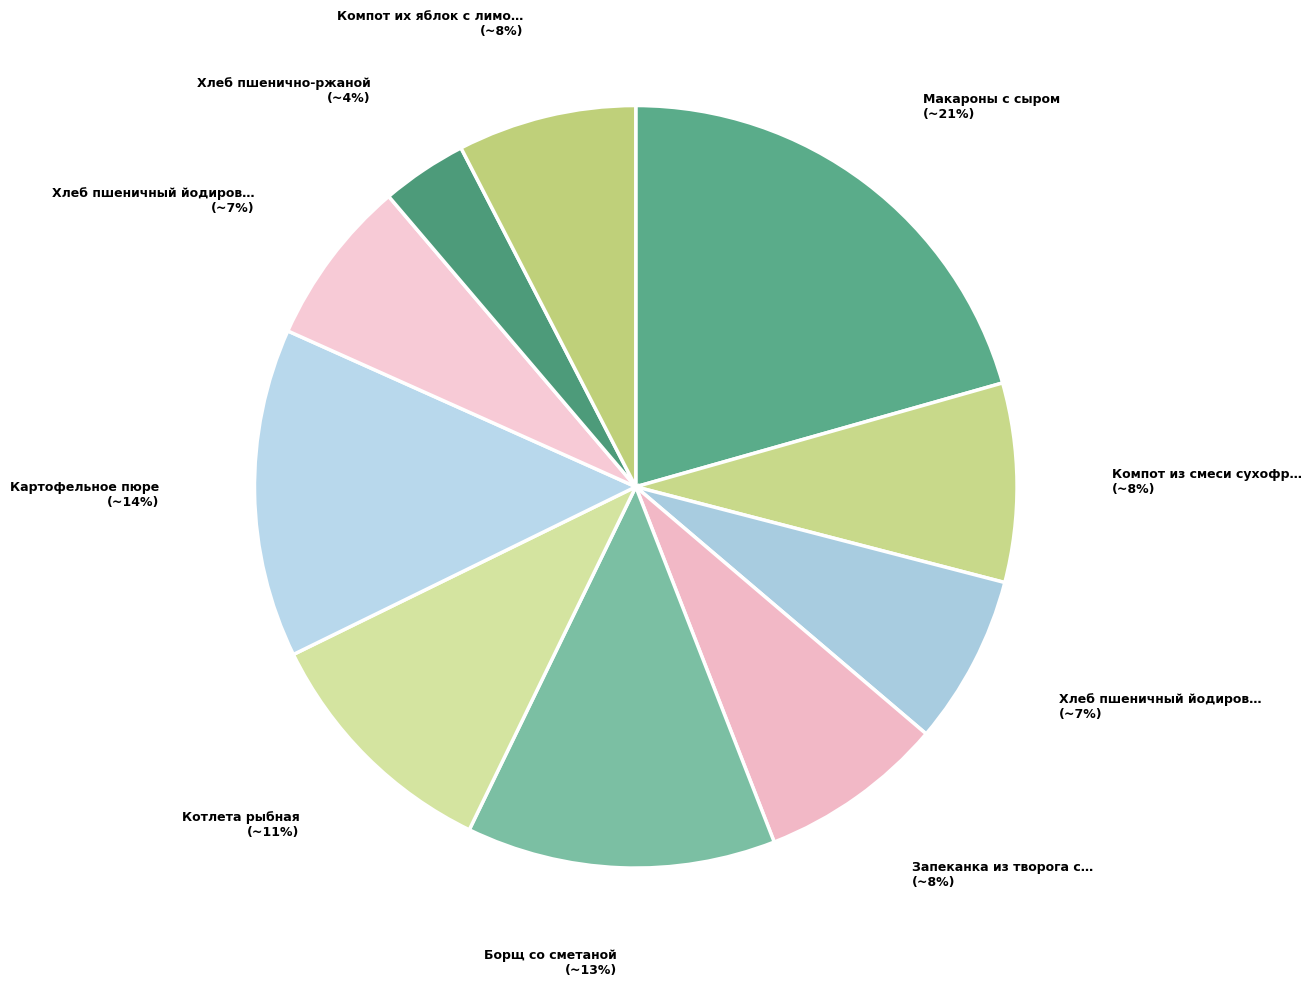

Count the number of slices in the pie.

10